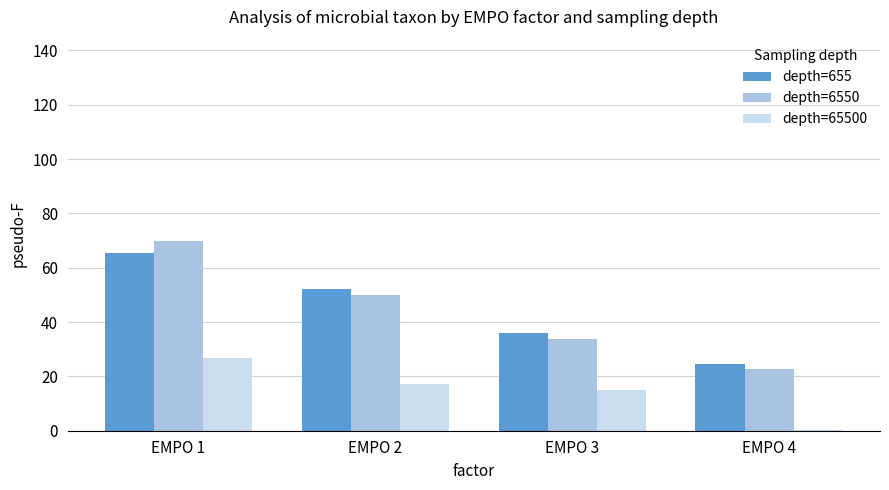

What is the sum of the depth=655 values at EMPO 4 and EMPO 1?

90.0